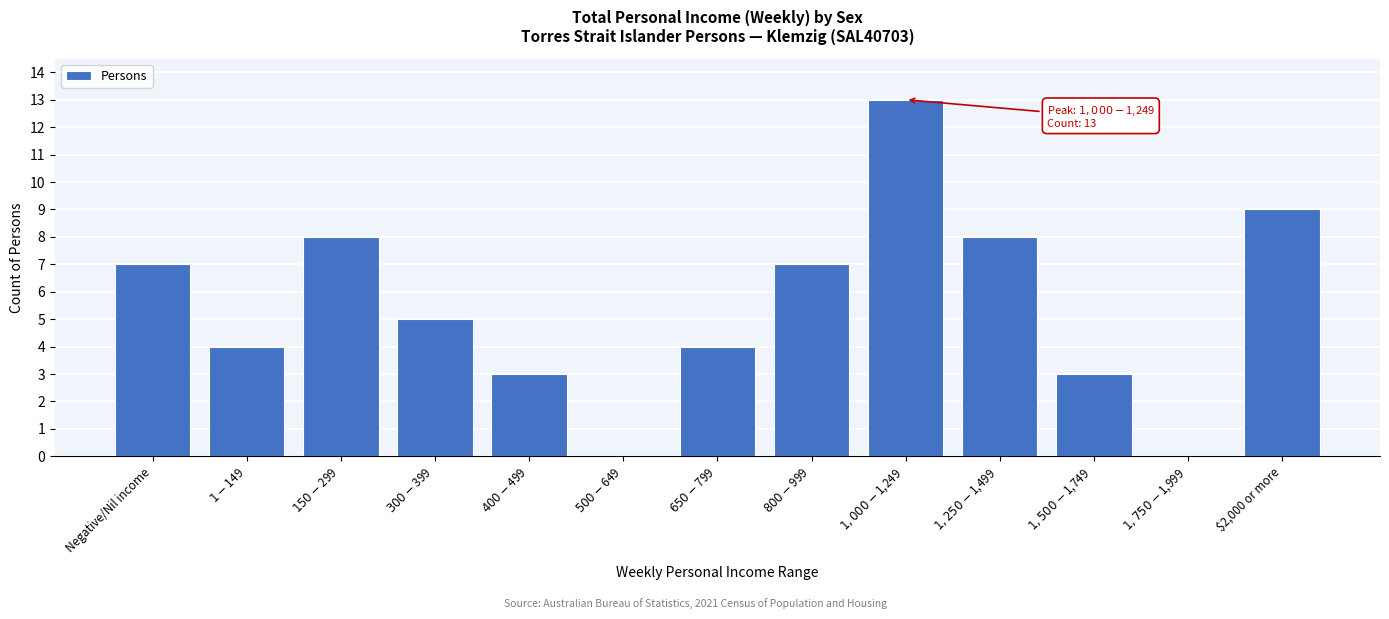

What is the sum of all values?

71